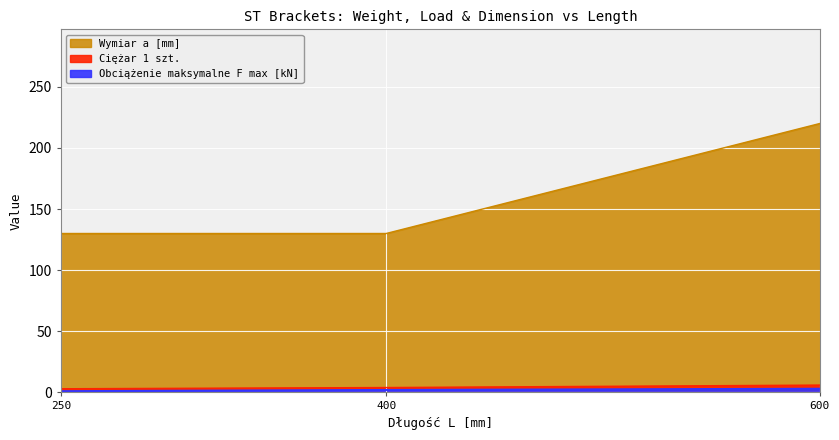

How many data points in Ciężar 1 szt. are above 4?

1